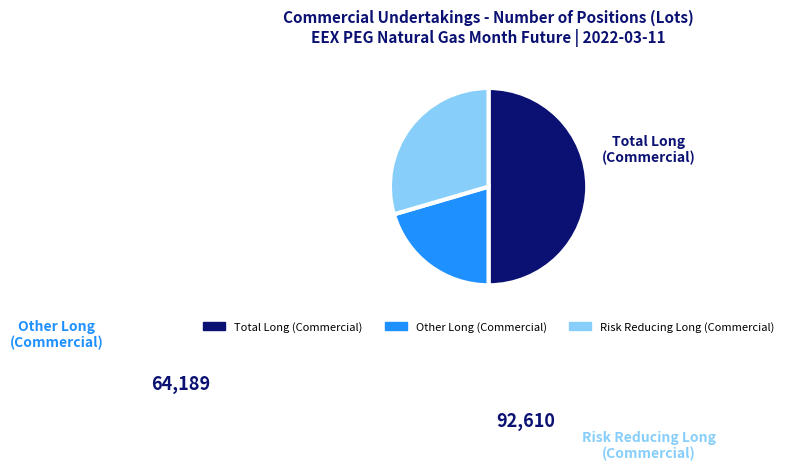

To the nearest percent, what portion does Risk Reducing Long (Commercial) represent?

30%